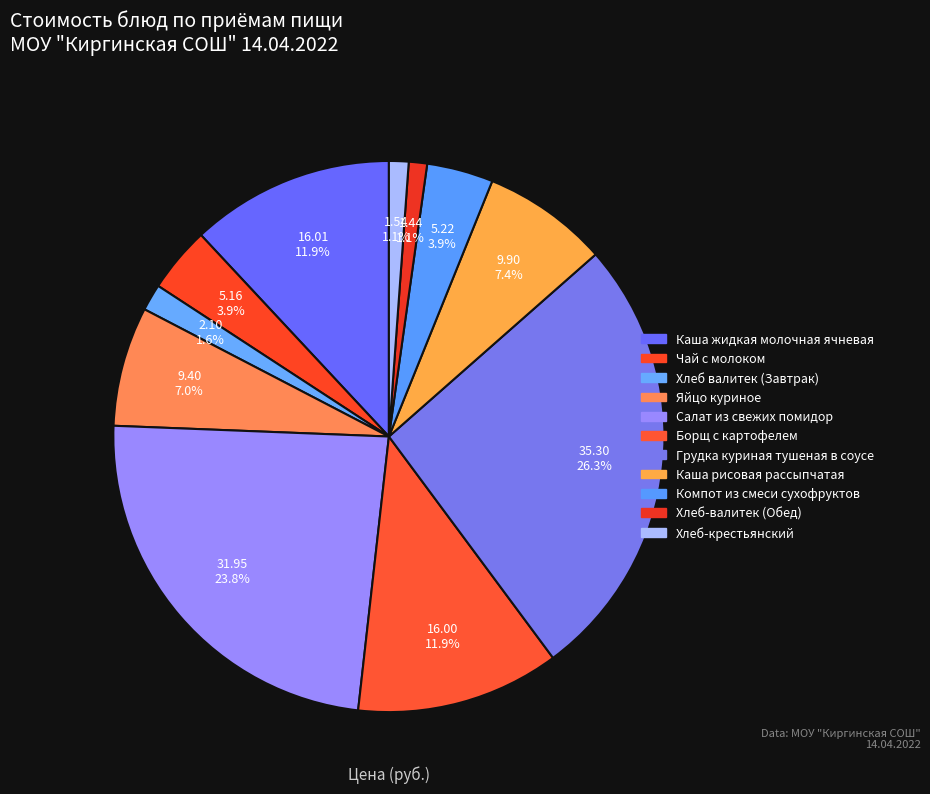

Does Каша рисовая рассыпчатая account for over 50% of the chart?

No